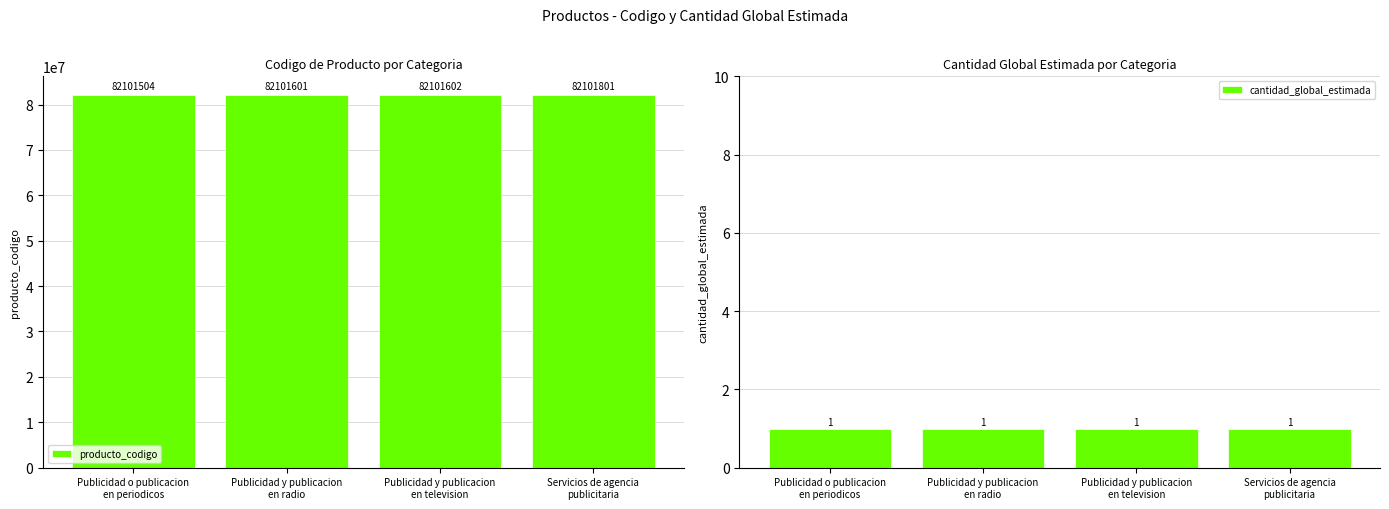

Are the bars horizontal?

No